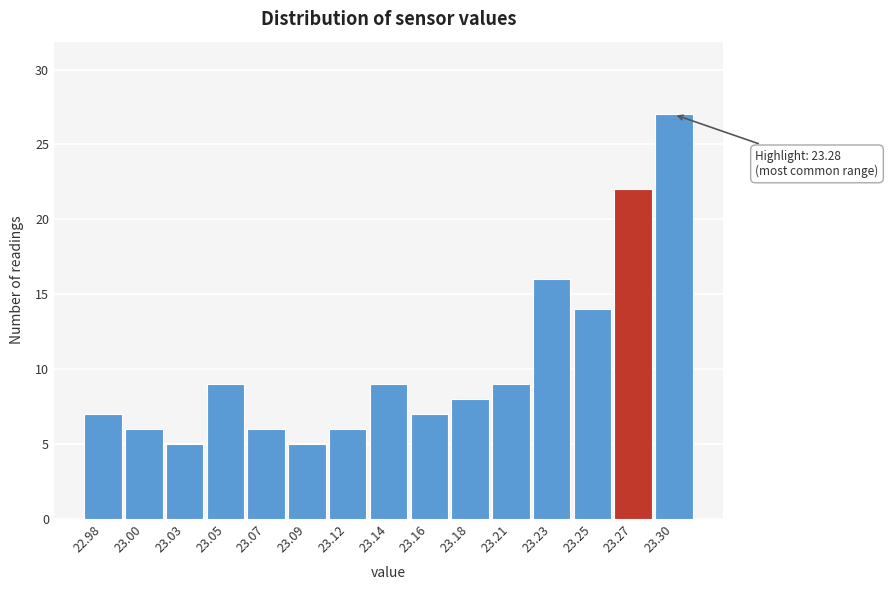

Reading right to left, extract all data points from this chart.

27	22	14	16	9	8	7	9	6	5	6	9	5	6	7